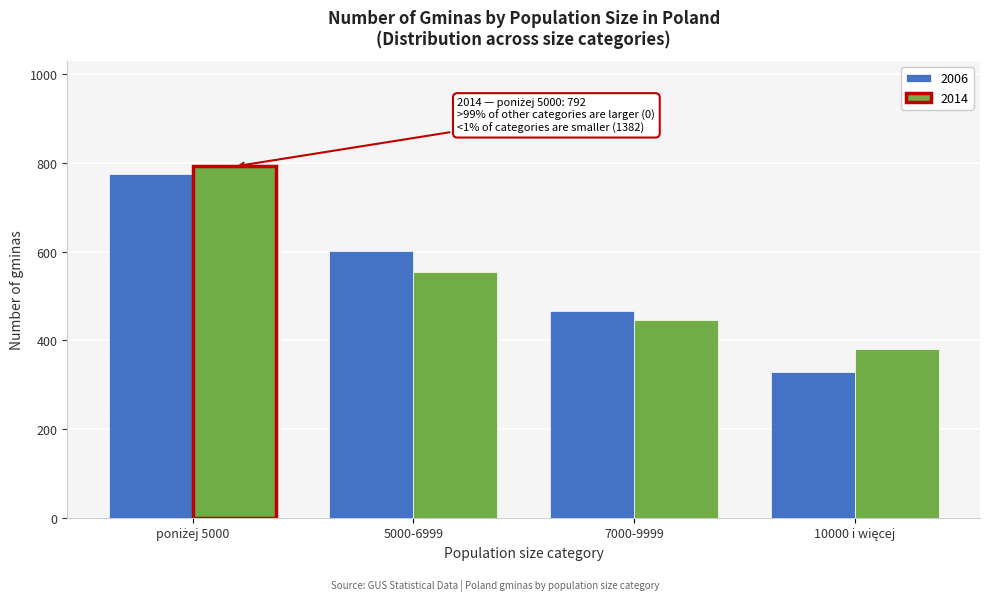

Reading left to right, what are all the values shown in this chart?

2006: 774	601	467	329
2014: 792	555	446	381